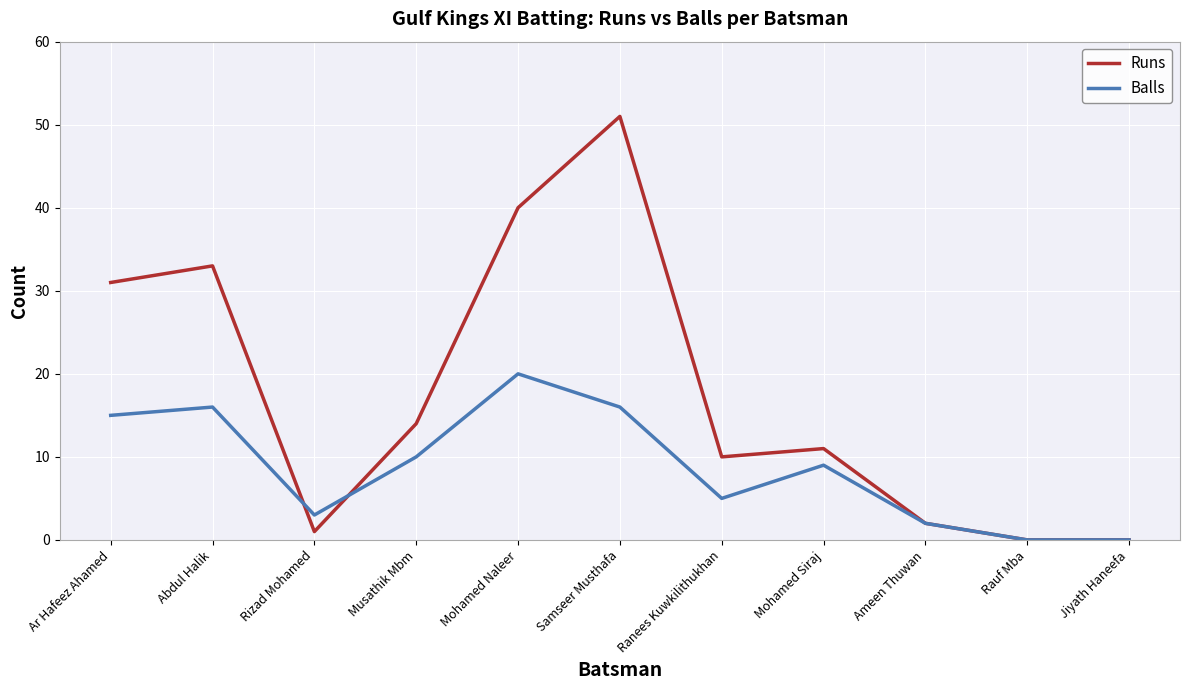

Which series has the largest total across all categories?

Runs